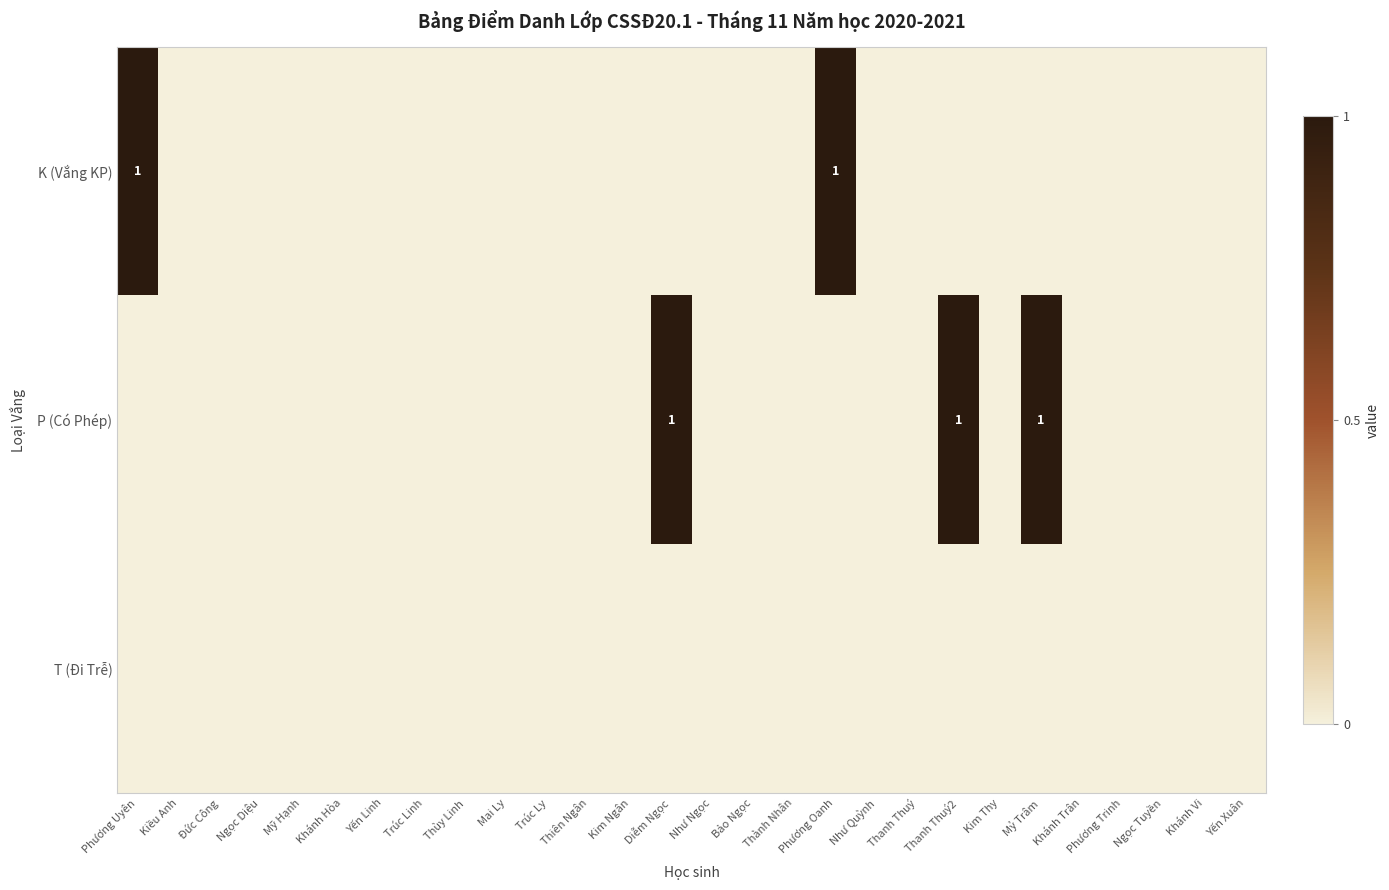

Where is K (Vắng KP) nearest to the value 0?

Kiều Anh